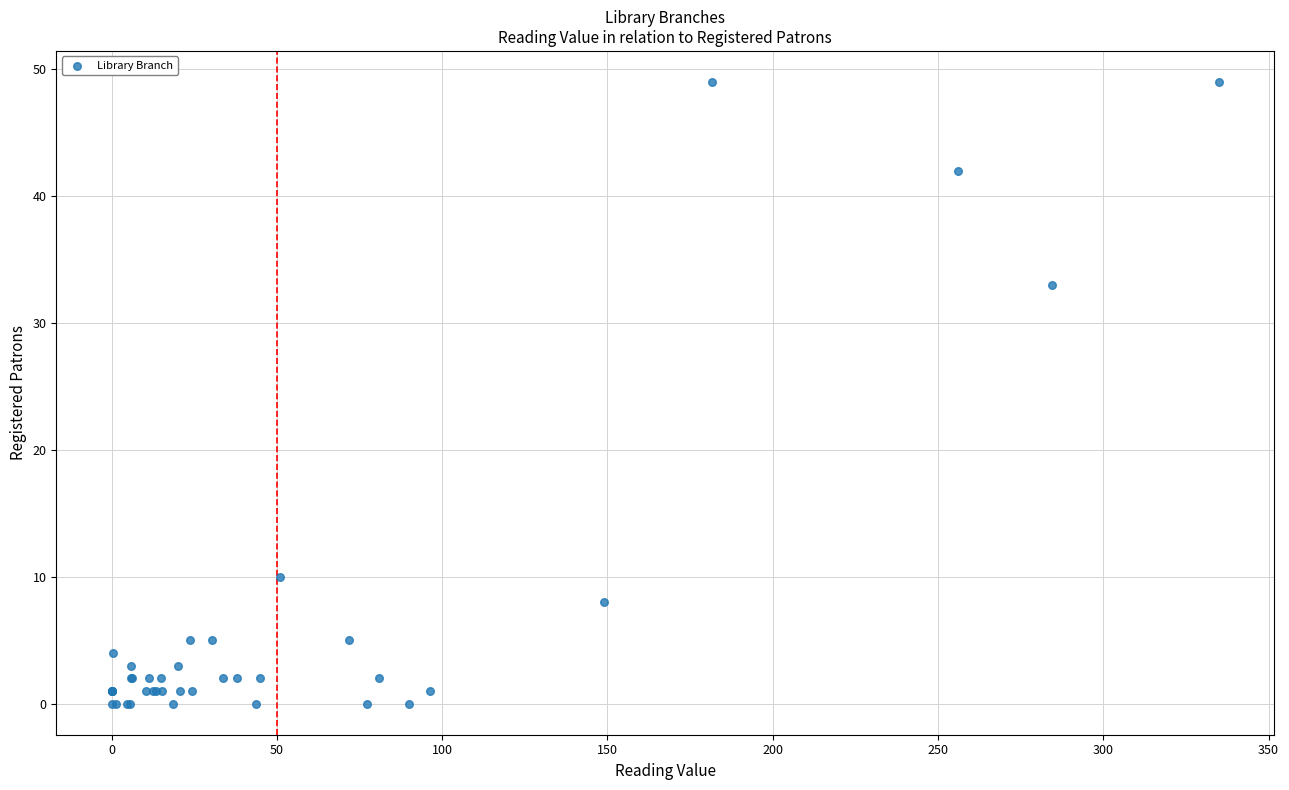

What Y value in the scatter plot is closest to 24?

33